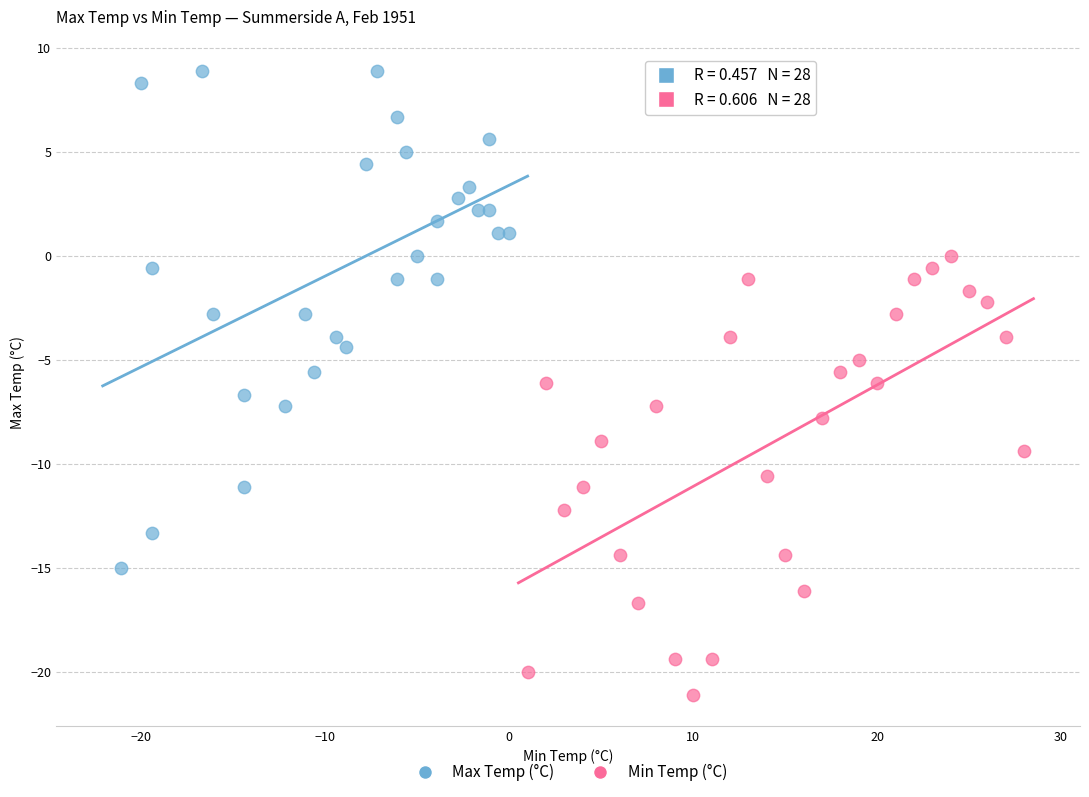

Which series reaches the minimum Y coordinate?

Min Temp (°C)